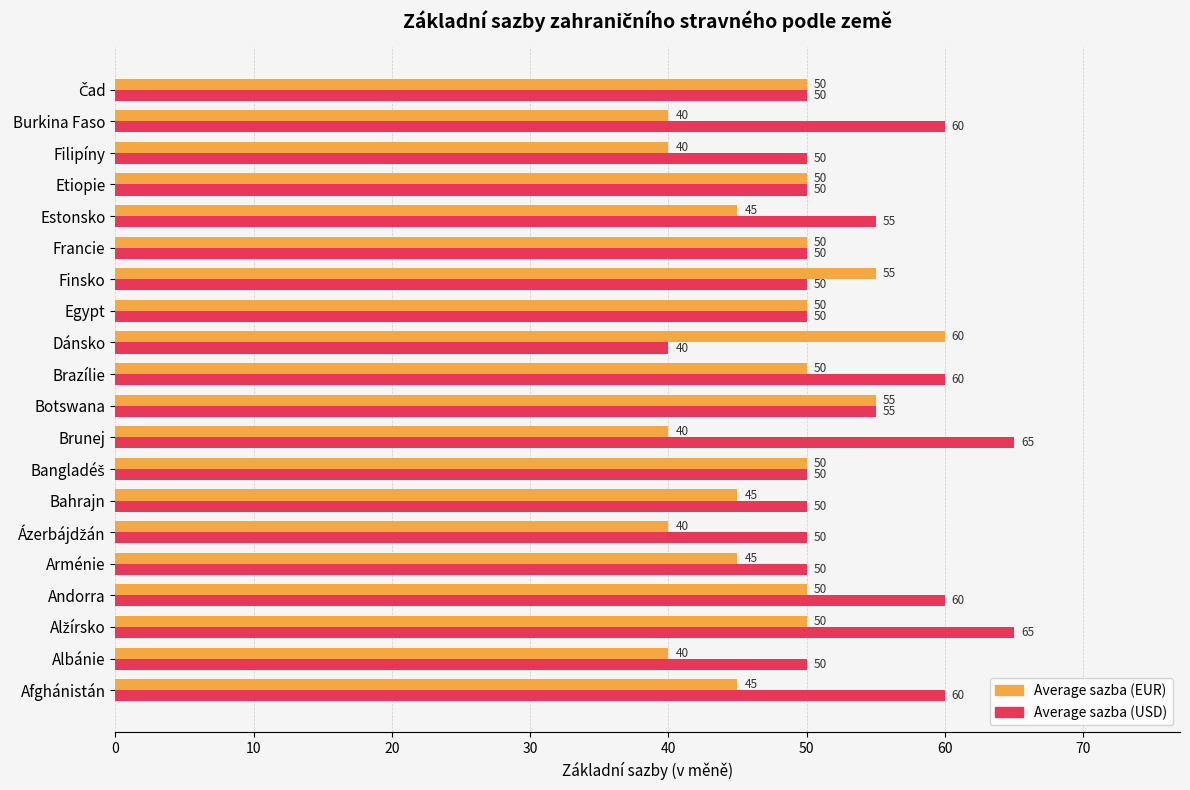

What is the difference between the second highest and second lowest values in the Average sazba (USD) series?

15